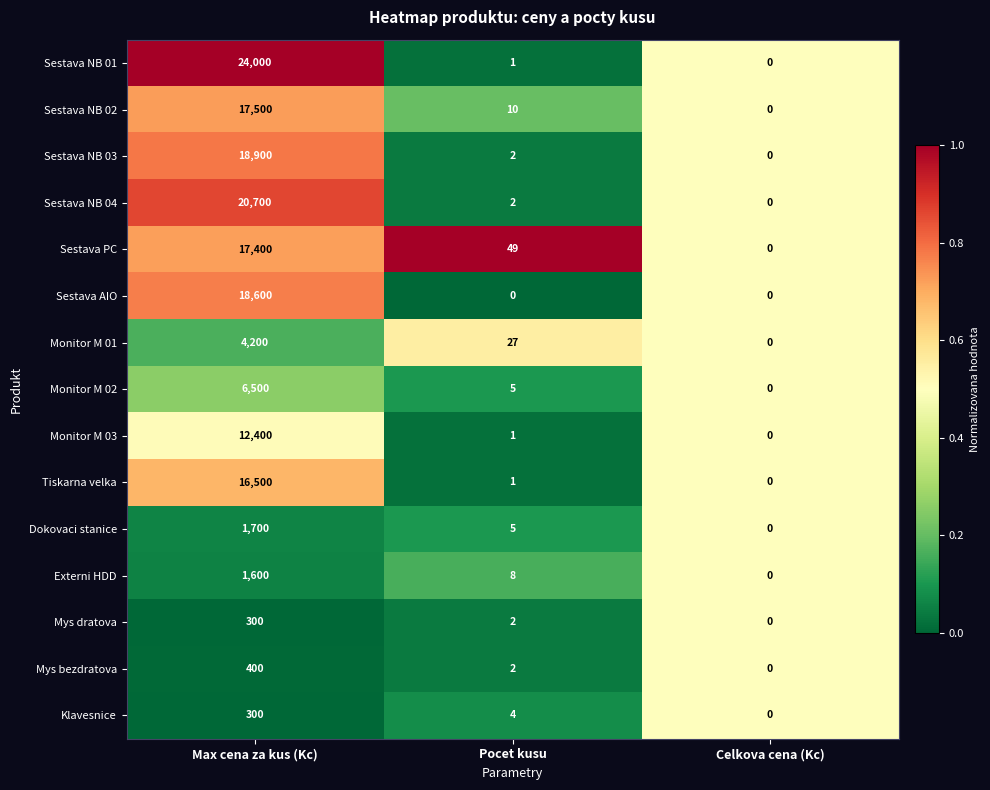

Is it true that Sestava NB 01 equals 13609 at Celkova cena (Kc)?

False